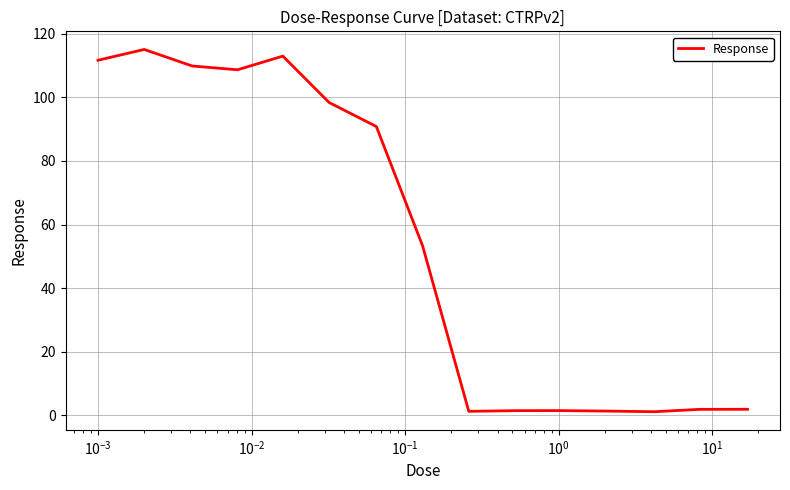

What is the difference between the maximum and minimum values?

114.0